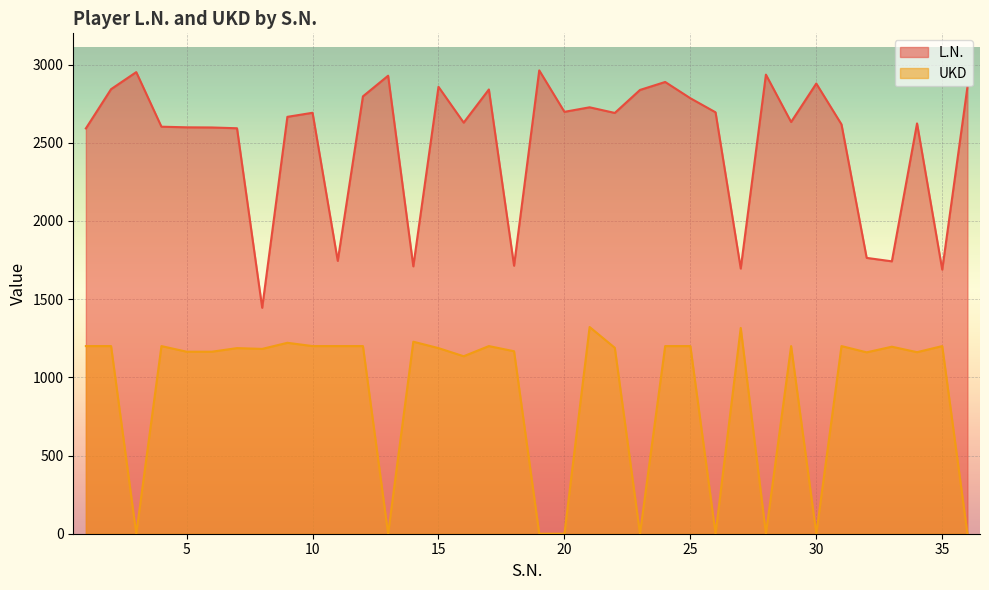

What is the difference between the maximum and second lowest values in the UKD series?

1322